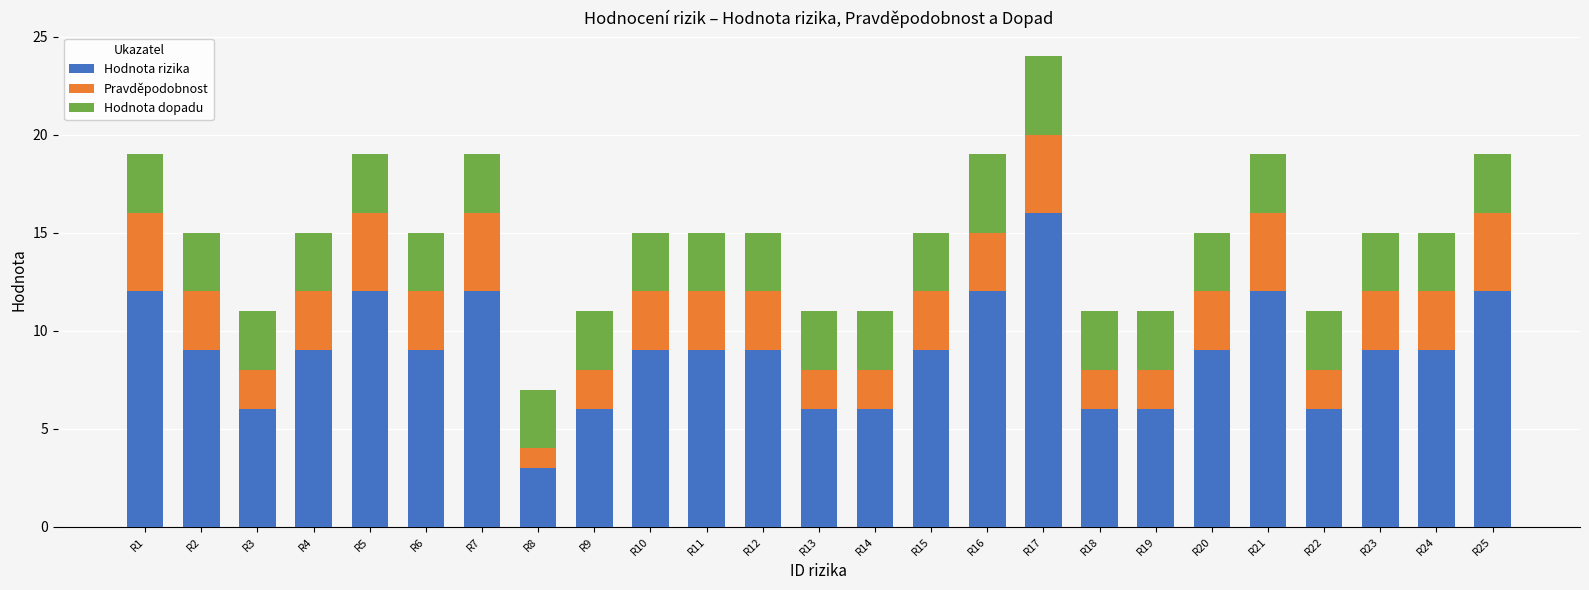

At which category is the sum across all series the highest?

R17